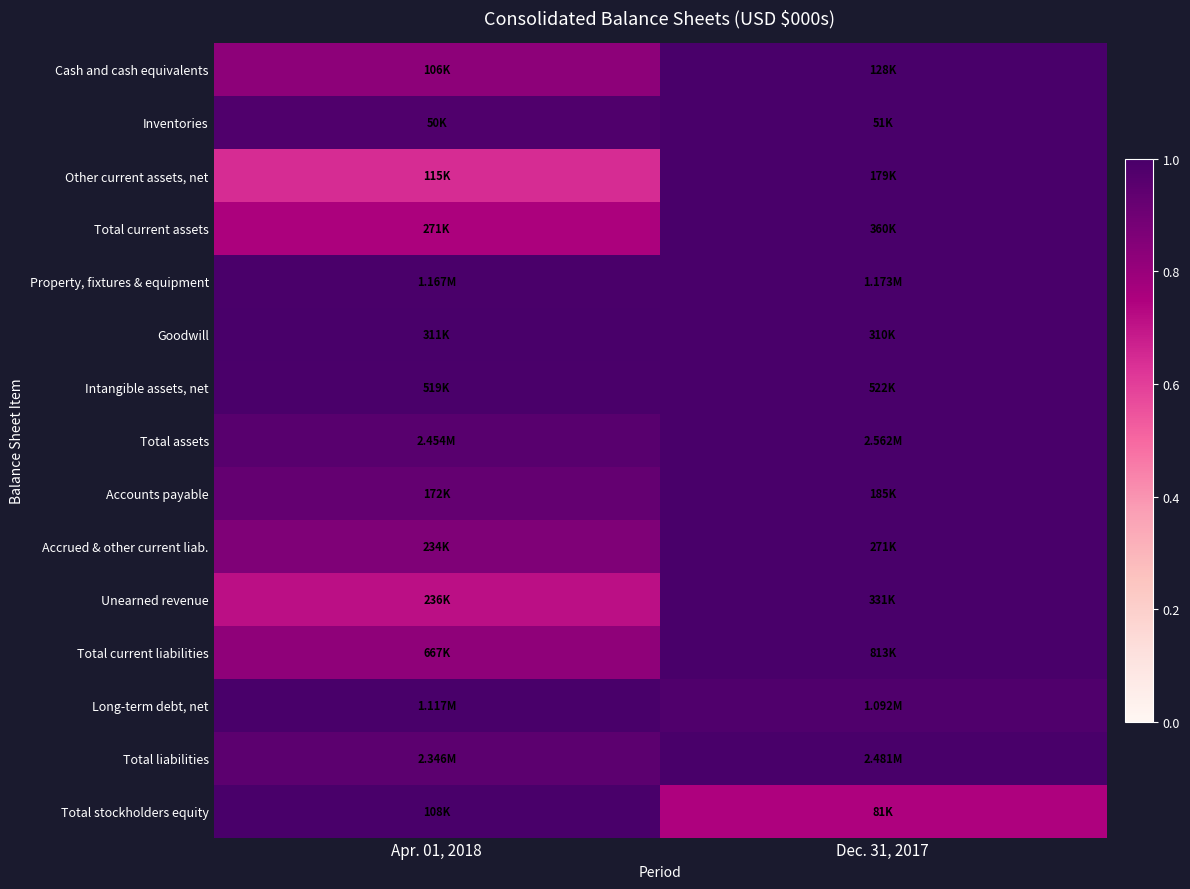

Reading left to right, transcribe all the data shown in this chart.

Cash and cash equivalents: Apr. 01, 2018=0.8	Dec. 31, 2017=1.0
Inventories: Apr. 01, 2018=1.0	Dec. 31, 2017=1.0
Other current assets, net: Apr. 01, 2018=0.6	Dec. 31, 2017=1.0
Total current assets: Apr. 01, 2018=0.8	Dec. 31, 2017=1.0
Property, fixtures & equipment: Apr. 01, 2018=1.0	Dec. 31, 2017=1.0
Goodwill: Apr. 01, 2018=1.0	Dec. 31, 2017=1.0
Intangible assets, net: Apr. 01, 2018=1.0	Dec. 31, 2017=1.0
Total assets: Apr. 01, 2018=1.0	Dec. 31, 2017=1.0
Accounts payable: Apr. 01, 2018=0.9	Dec. 31, 2017=1.0
Accrued & other current liab.: Apr. 01, 2018=0.9	Dec. 31, 2017=1.0
Unearned revenue: Apr. 01, 2018=0.7	Dec. 31, 2017=1.0
Total current liabilities: Apr. 01, 2018=0.8	Dec. 31, 2017=1.0
Long-term debt, net: Apr. 01, 2018=1.0	Dec. 31, 2017=1.0
Total liabilities: Apr. 01, 2018=0.9	Dec. 31, 2017=1.0
Total stockholders equity: Apr. 01, 2018=1.0	Dec. 31, 2017=0.7